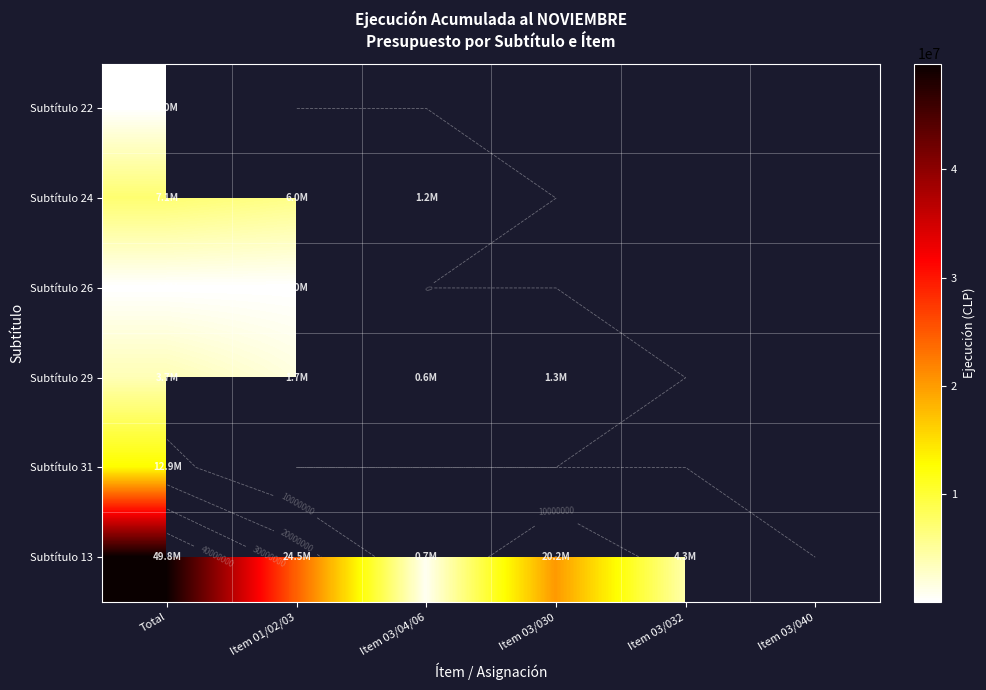

What is the difference between the highest and lowest values at Total?

49745265.0